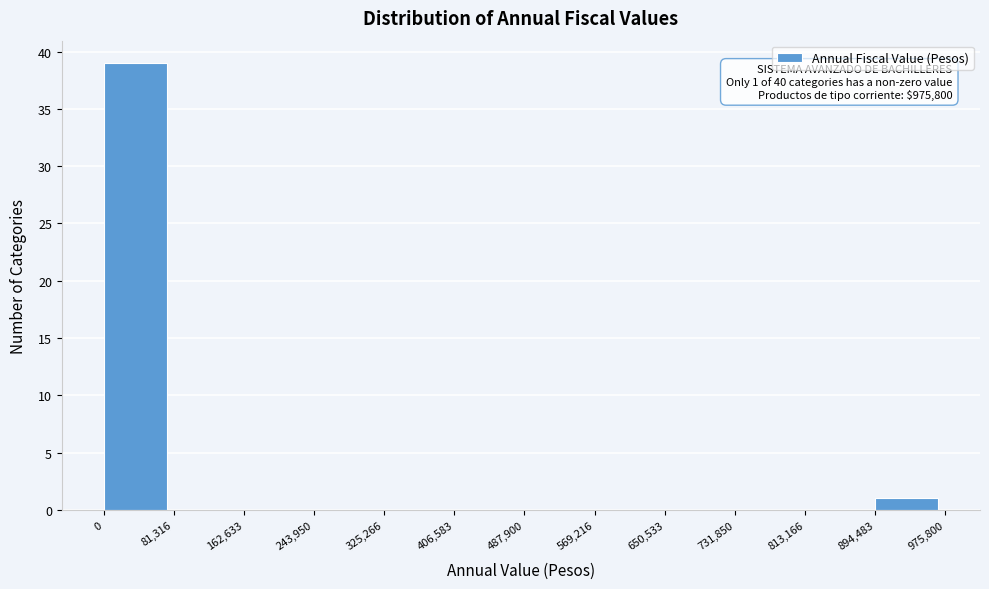

Which range on the x-axis has the tallest bar?

0 to 81,316